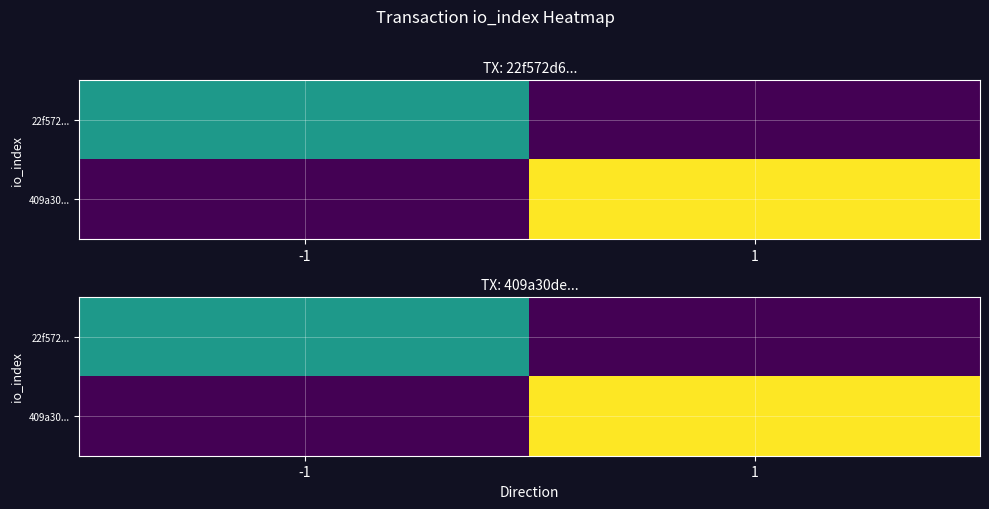

What is the maximum value shown in the chart?

13